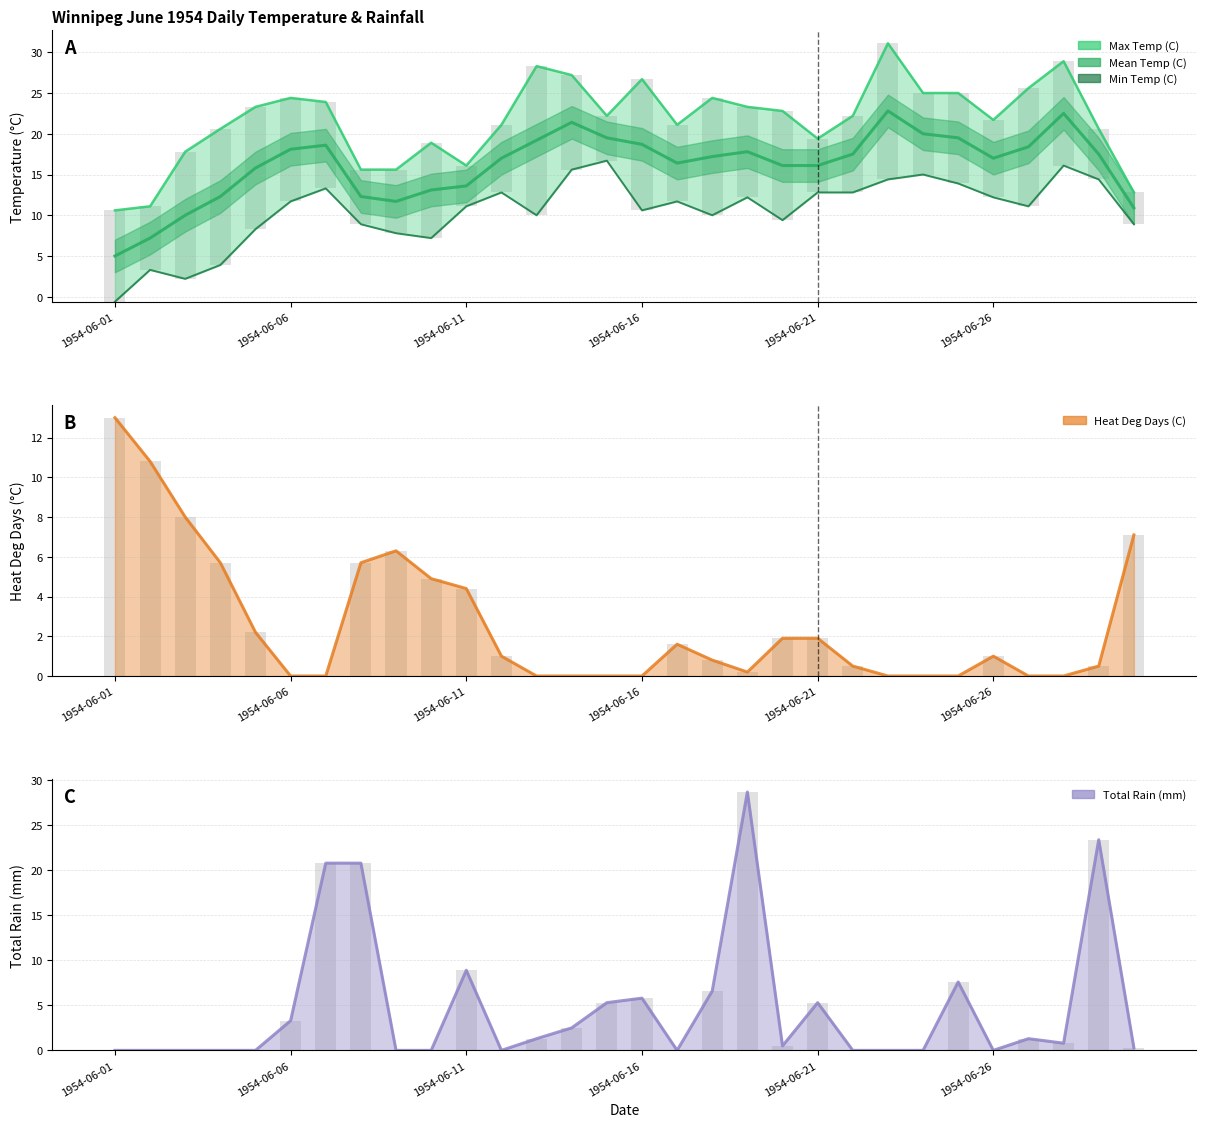

How many values in the Total Rain (mm) series exceed 0?

17